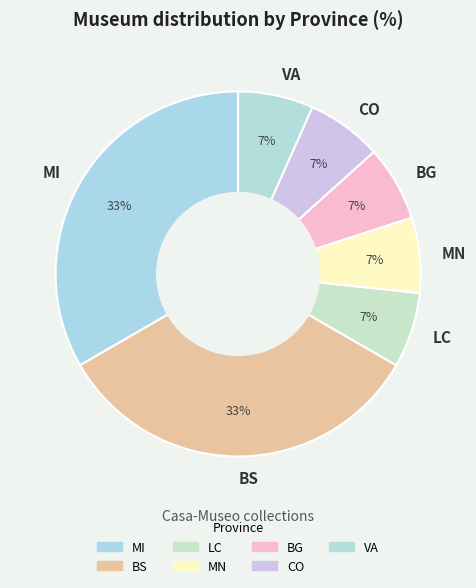

To the nearest percent, what portion does MI represent?

33%